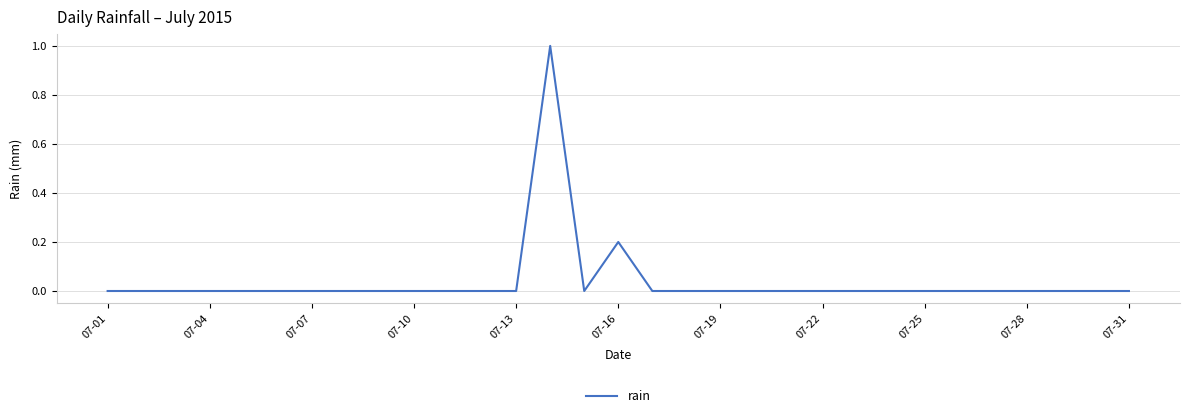

Reading right to left, extract all data points from this chart.

0.0	0.0	0.0	0.0	0.0	0.0	0.0	0.0	0.0	0.0	0.0	0.0	0.0	0.0	0.0	0.2	0.0	1.0	0.0	0.0	0.0	0.0	0.0	0.0	0.0	0.0	0.0	0.0	0.0	0.0	0.0